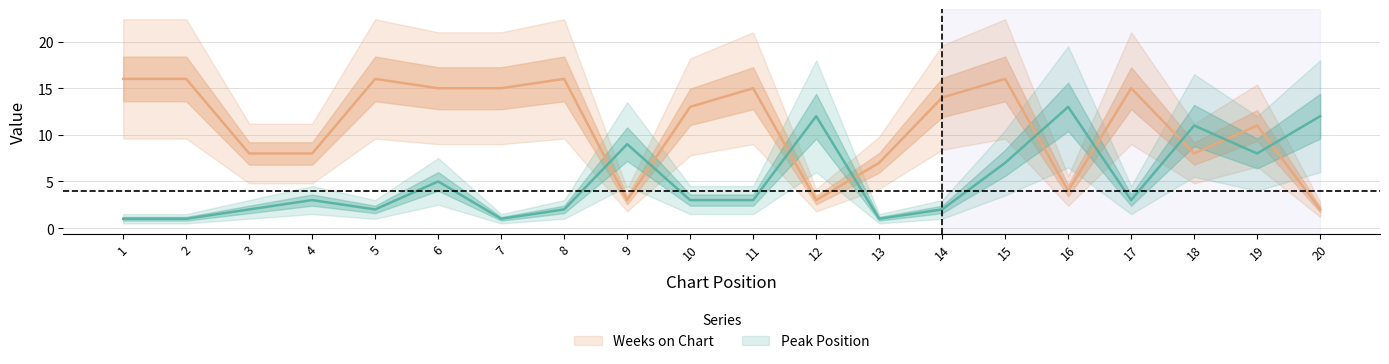

How many data points in Peak Position are above 3?

8